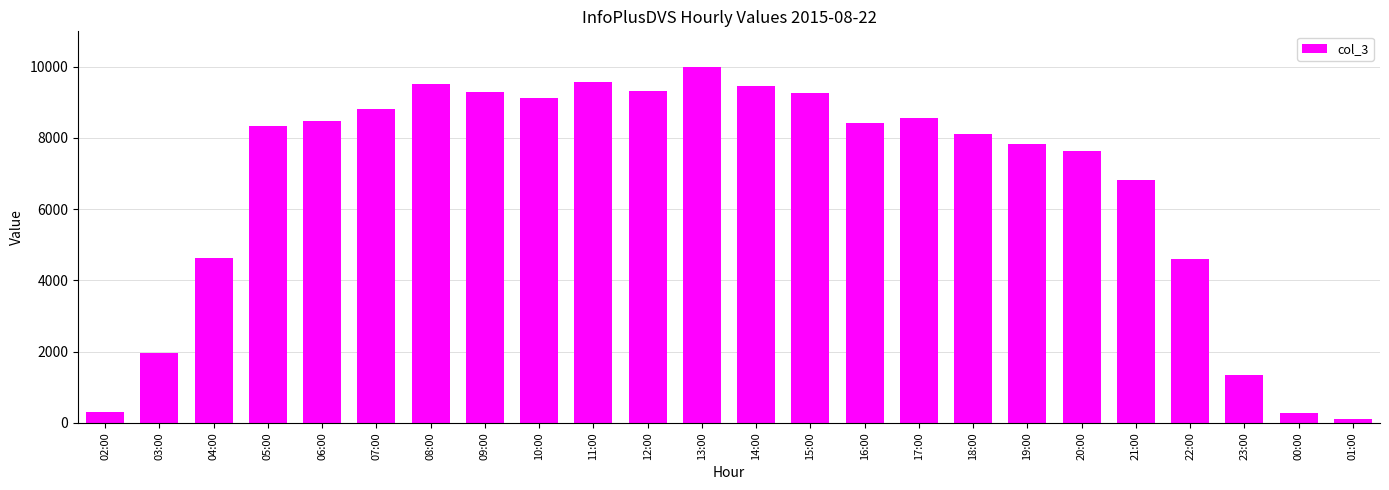

What is the value of the 5th bar from the left?

8482